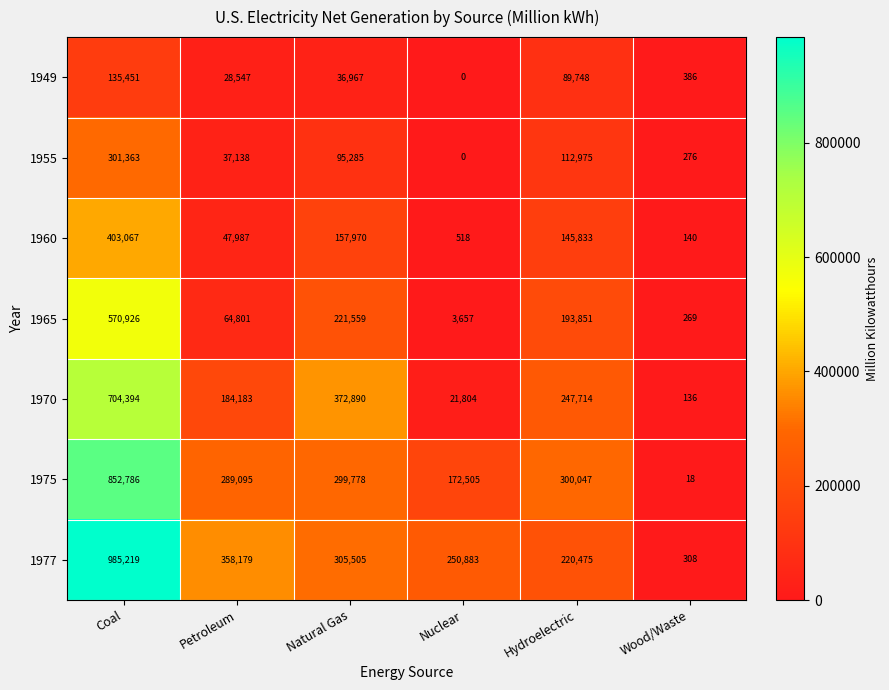

Where does the 1970 series first go above 247714?

Coal